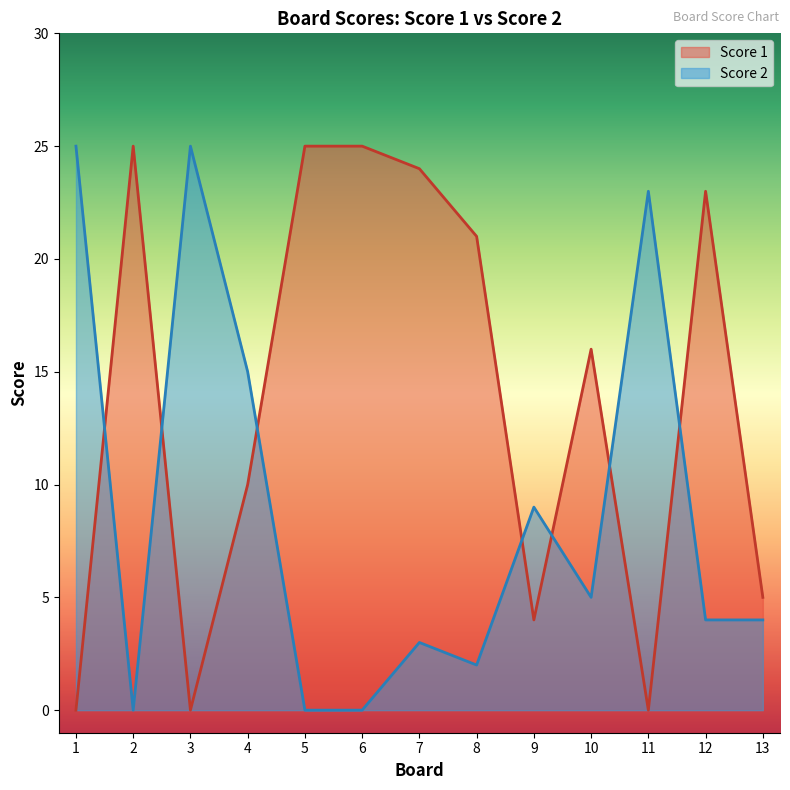

How many intersections are there between Score 1 and Score 2?

7